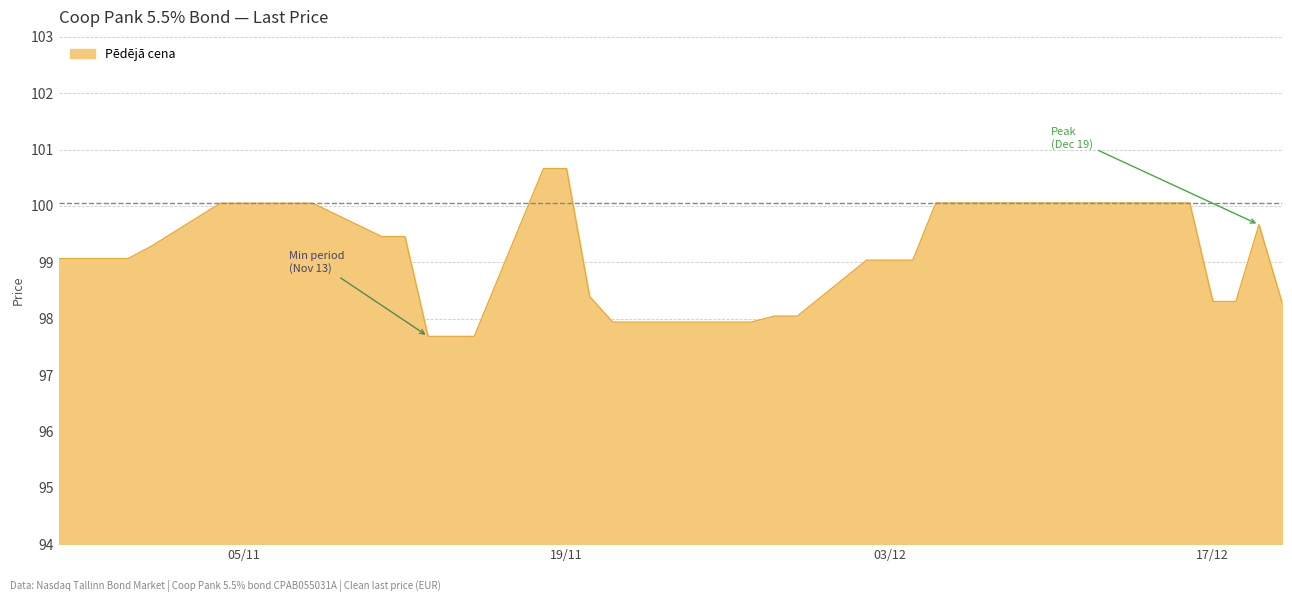

True or false: there are more than 0 points higher than both neighbors.

True